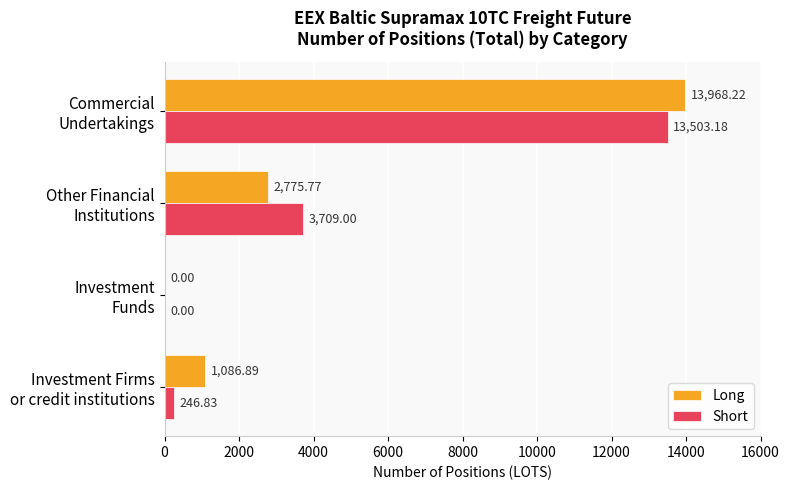

What is the sum of all Short values?

17459.0